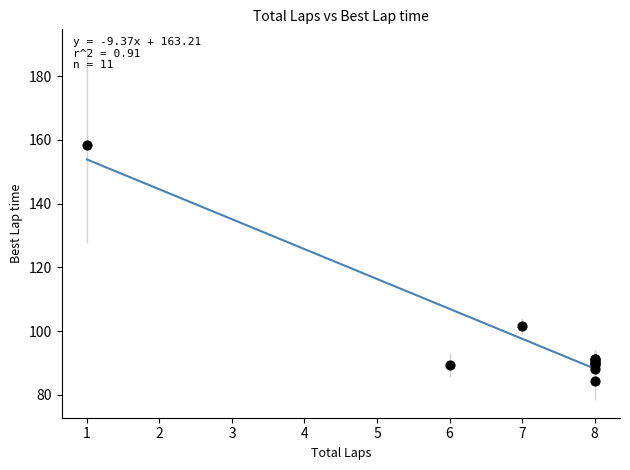

What Y value in the scatter plot is closest to 121?

101.7